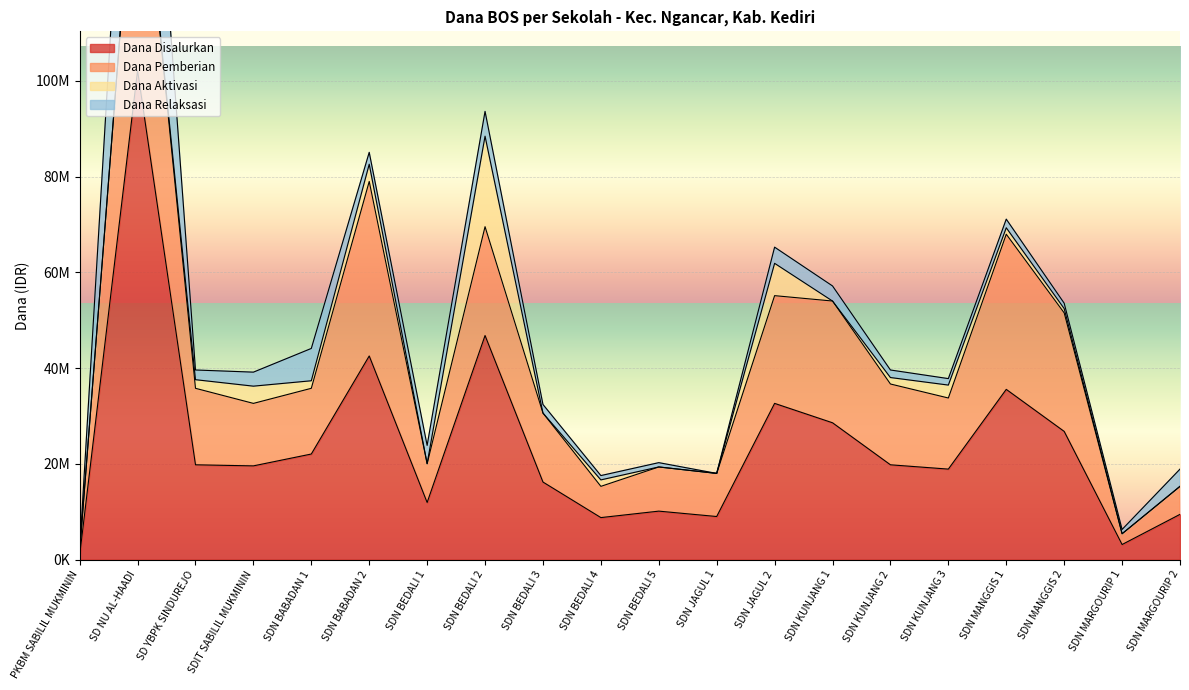

Count the number of data series in this chart.

4